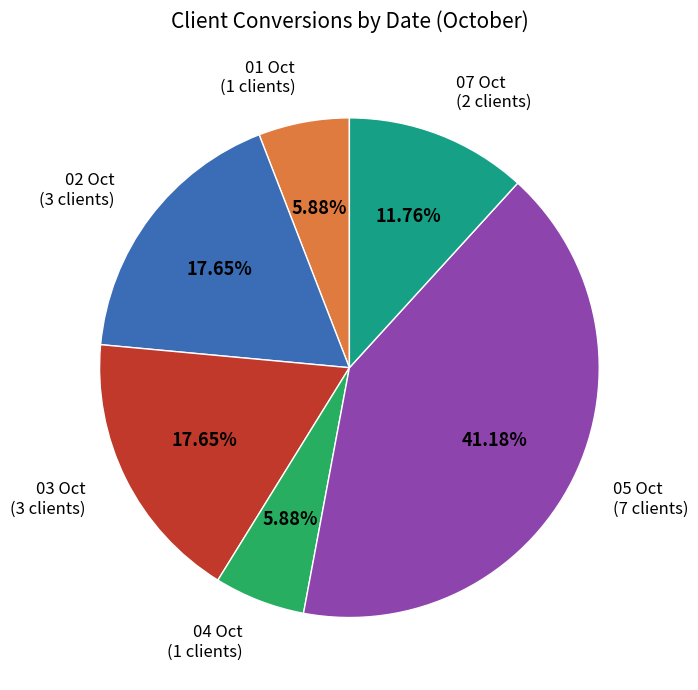

How many segments does this pie chart have?

6